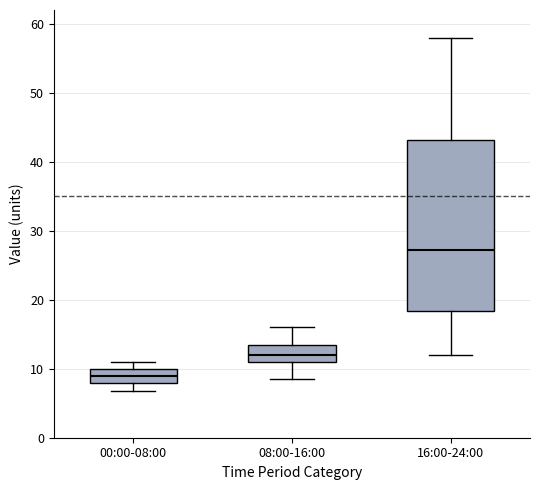

Reading left to right, read every box against the y-axis: the position of its median line, the range the box covers, and the ends of its whiskers. The values are not printed on the chart, so give them approximately, as read against the axis.

00:00-08:00: median 9, box 8 to 10, whiskers 7 to 11
08:00-16:00: median 12, box 11 to 14, whiskers 9 to 16
16:00-24:00: median 27, box 18 to 43, whiskers 12 to 58